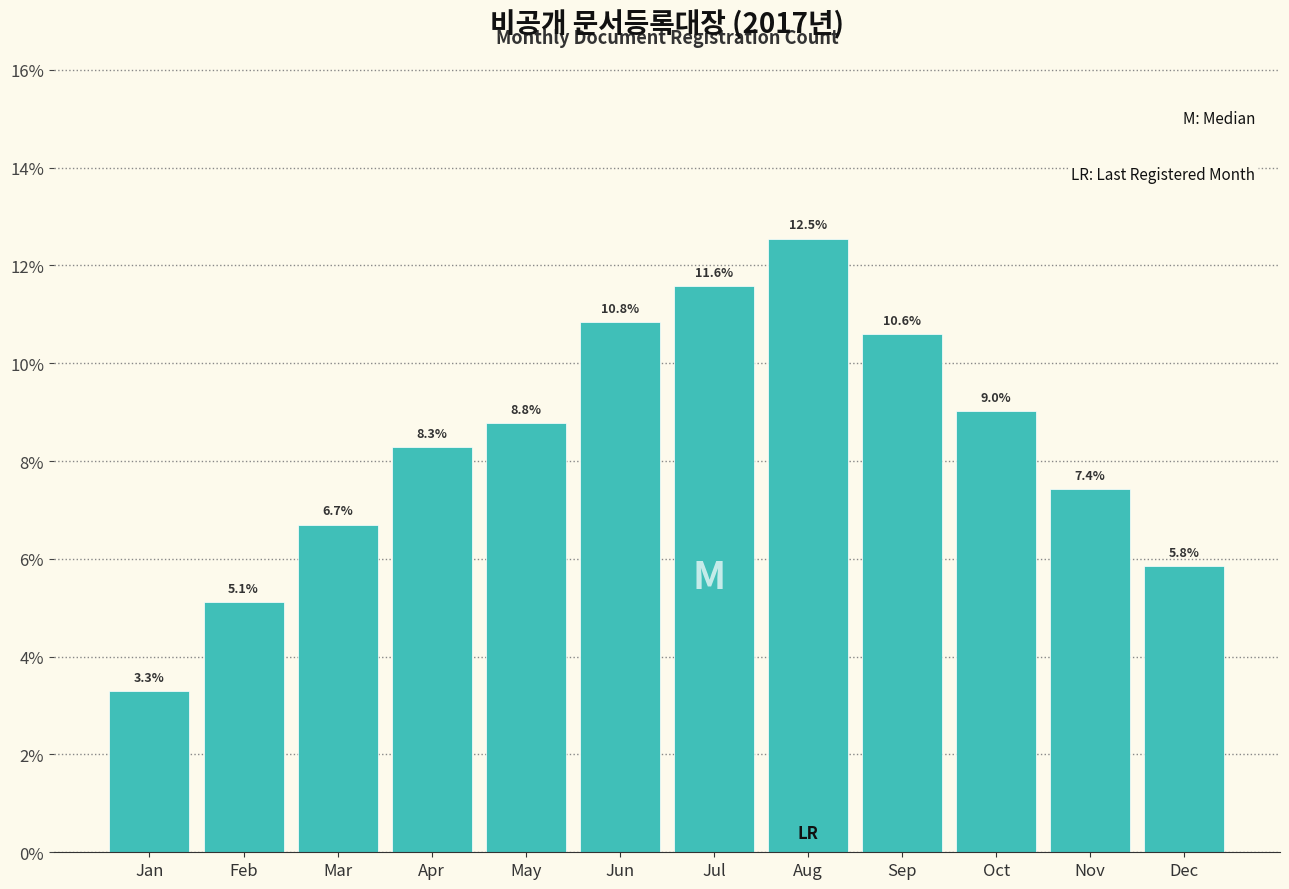

Reading left to right, list all the values displayed in this chart.

Jan=3.3	Feb=5.1	Mar=6.7	Apr=8.3	May=8.8	Jun=10.8	Jul=11.6	Aug=12.5	Sep=10.6	Oct=9.0	Nov=7.4	Dec=5.8